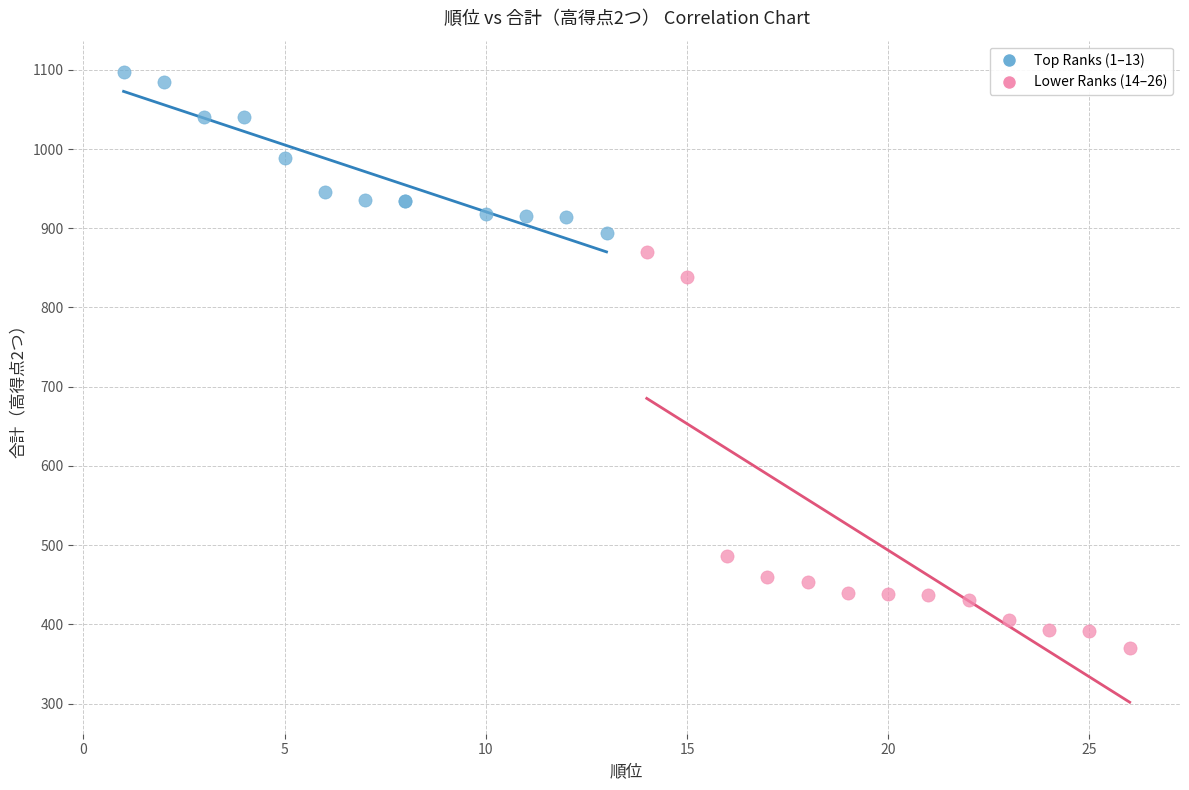

What are all the series names shown in the legend?

Top Ranks (1–13), Lower Ranks (14–26)